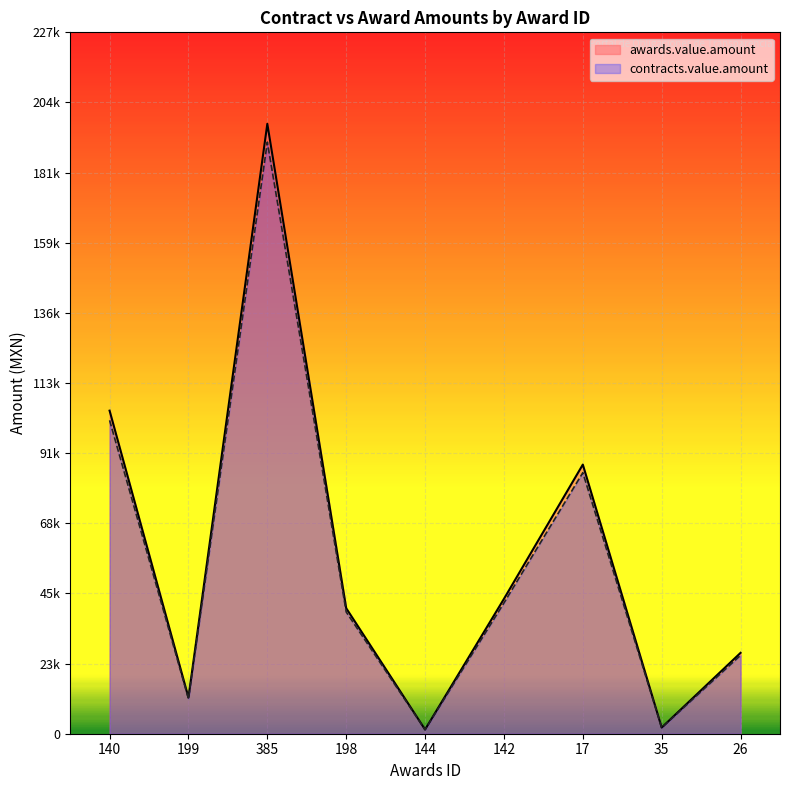

What are all the series names shown in the legend?

awards.value.amount, contracts.value.amount